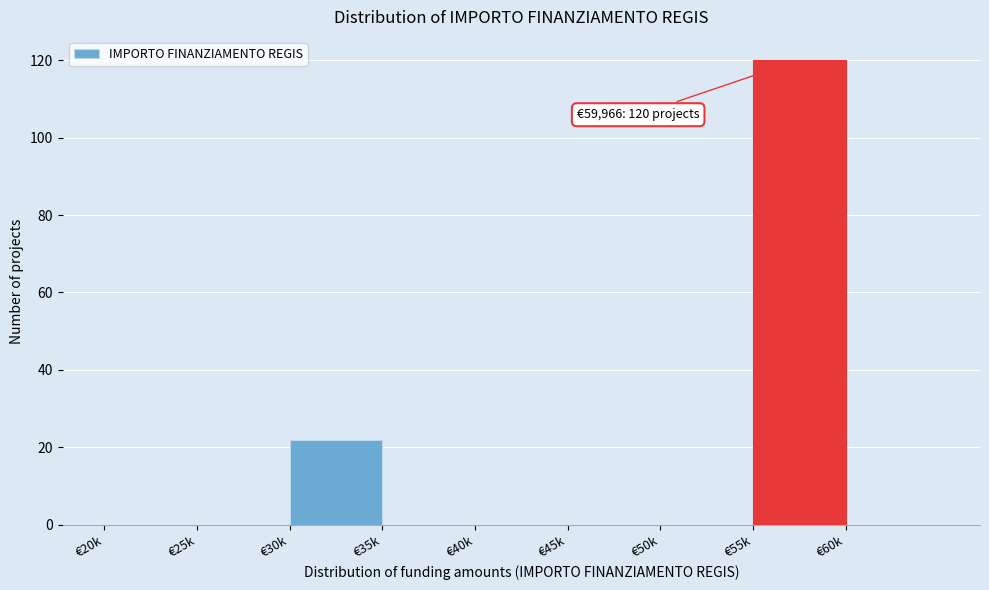

Reading right to left, transcribe all the data shown in this chart.

€60k=0	€55k=120	€50k=0	€45k=0	€40k=0	€35k=0	€30k=22	€25k=0	€20k=0